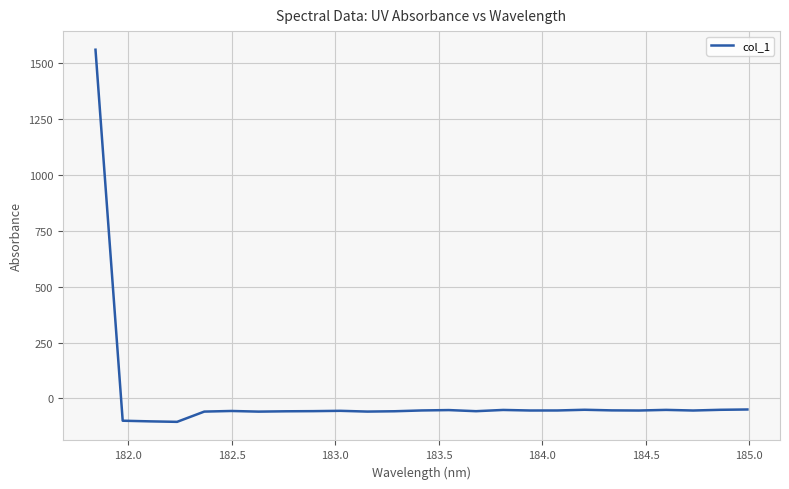

True or false: the data has more than 0 interior local peaks.

True